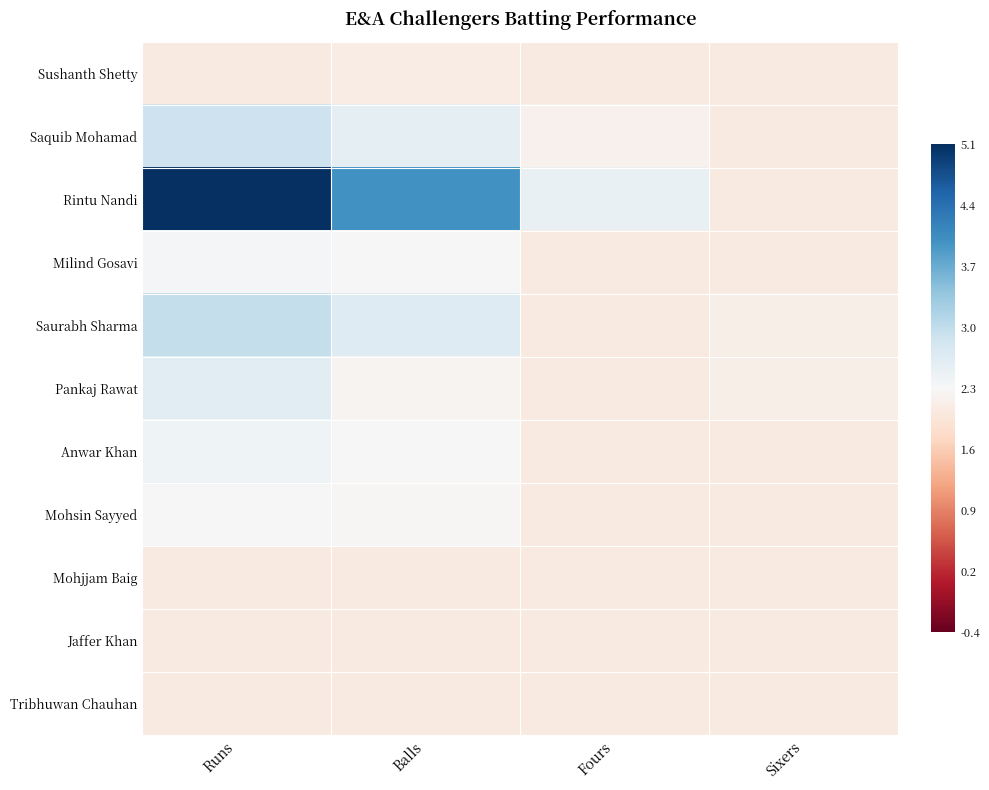

At which category does the chart reach its minimum across all series?

Runs